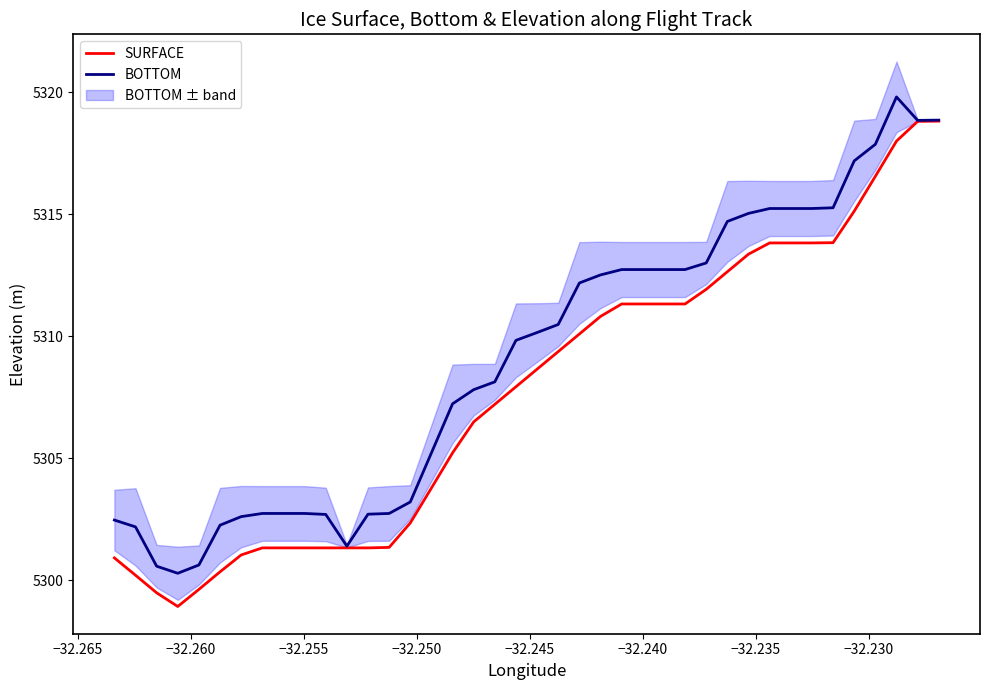

Does the chart display data point markers on the line(s)?

No